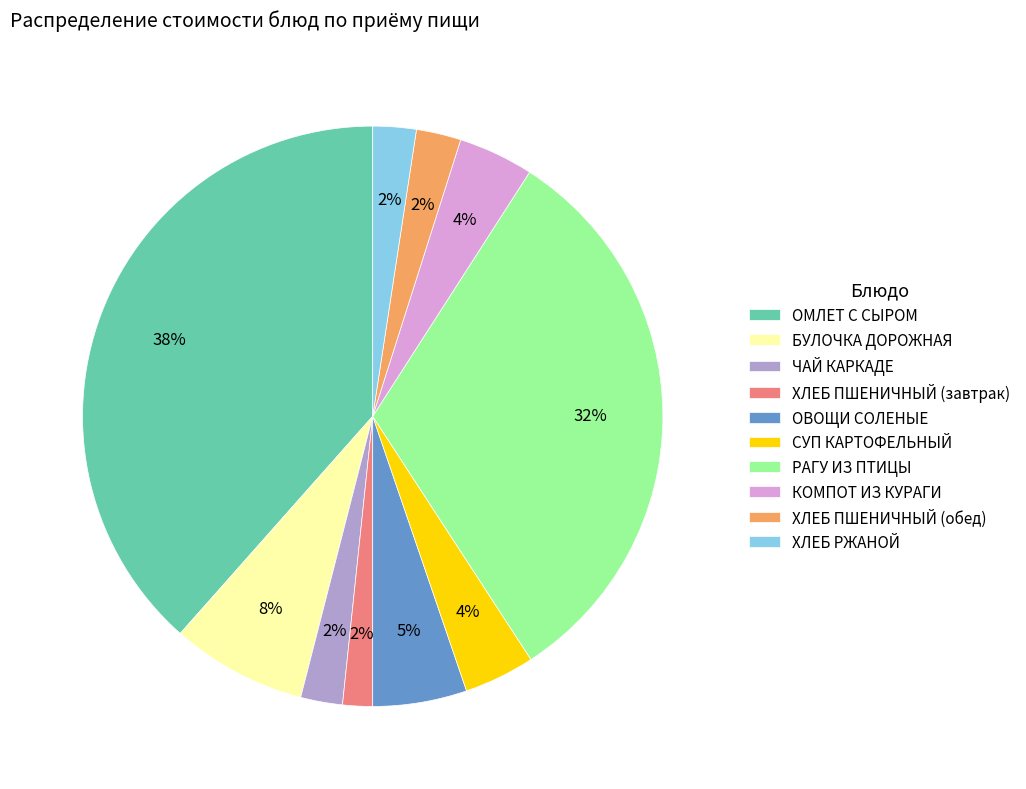

How many segments does this pie chart have?

10